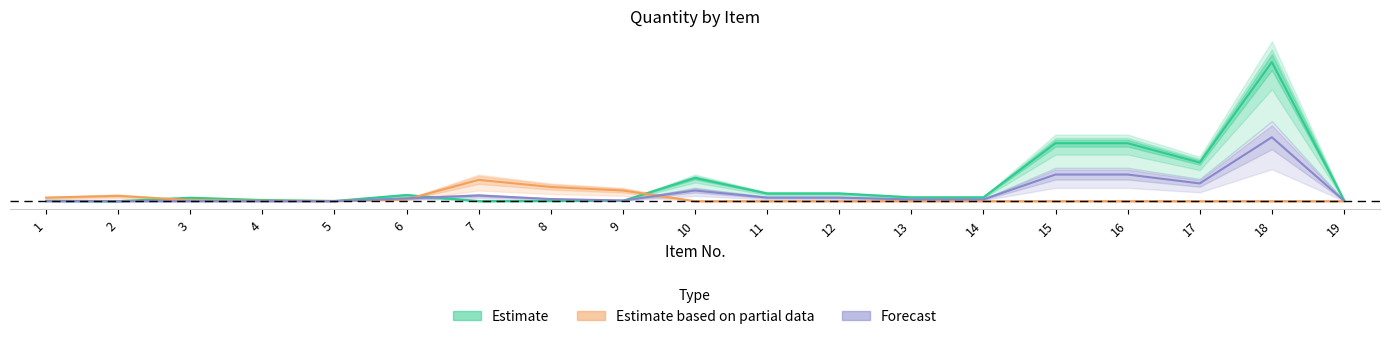

In Forecast, how many points are lower than both neighbors (excluding endpoints)?

2